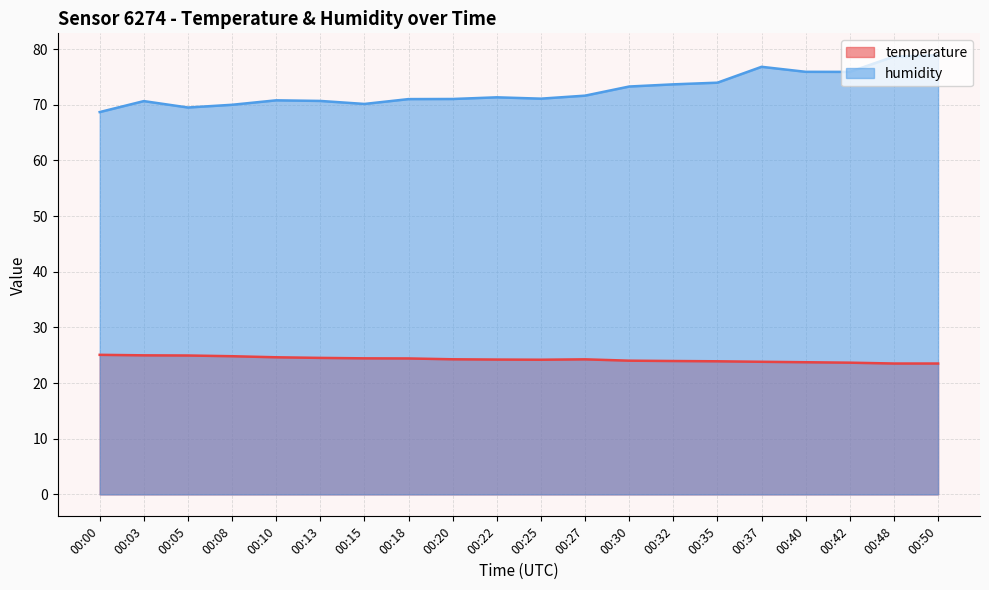

Which category has the highest value across all series?

00:50